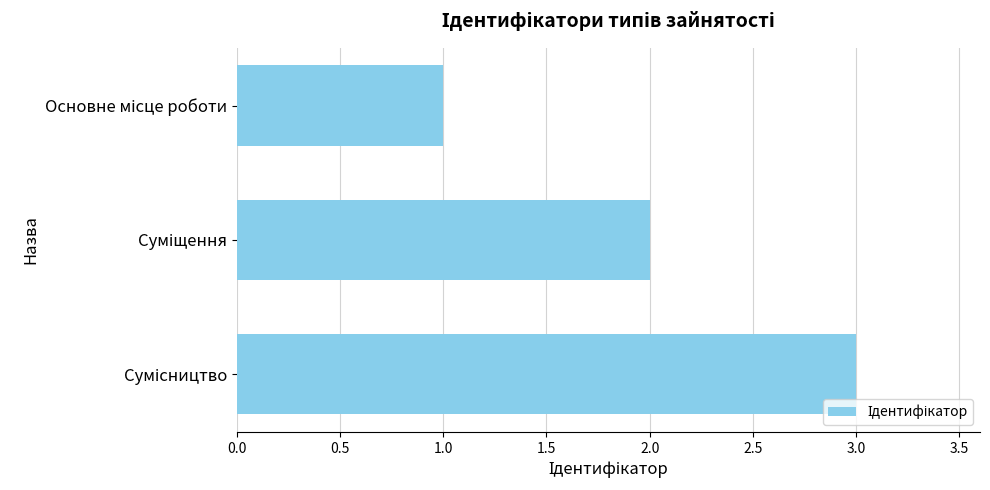

Reading bottom to top, list all the values displayed in this chart.

3	2	1